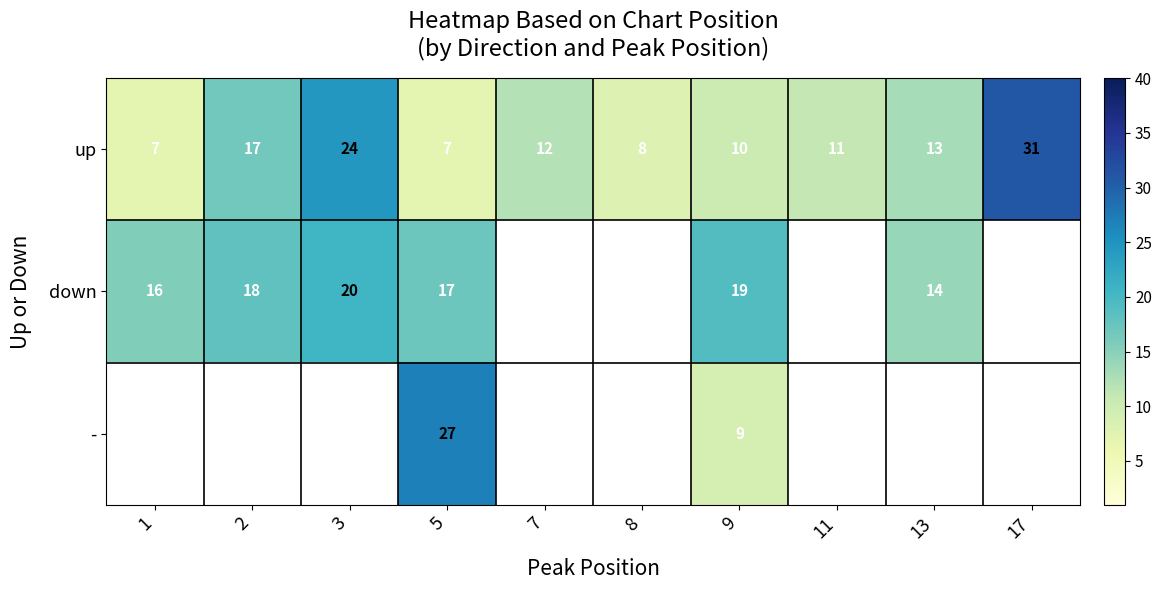

True or false: up has a value of 8 at 8.

True